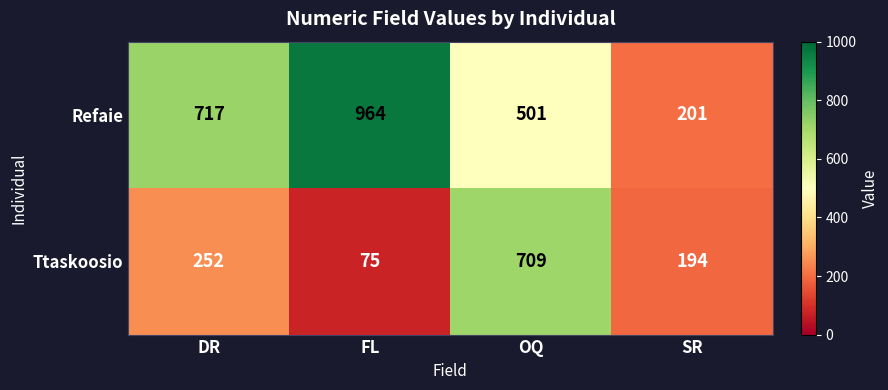

Rank the series by their maximum value, from lowest to highest.

Ttaskoosio, Refaie